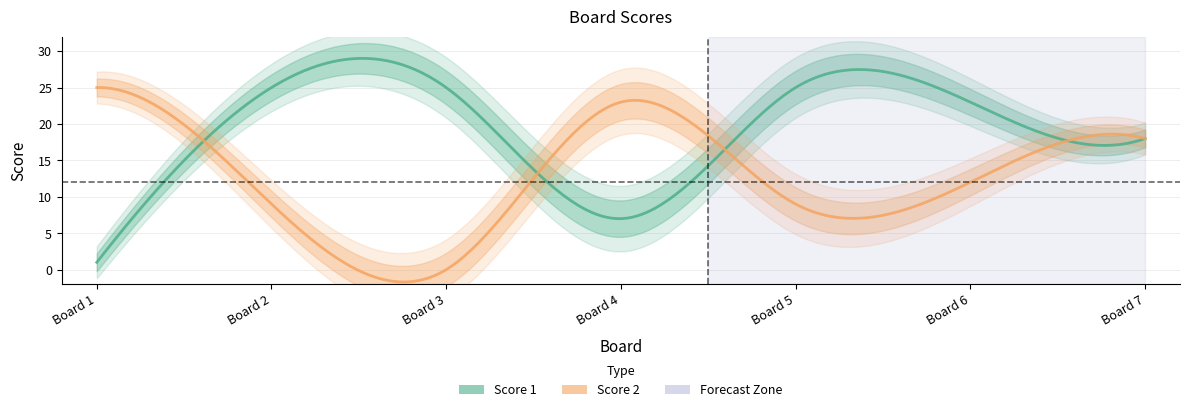

Reading left to right, list all the values displayed in this chart.

Score 1: 1	25	25	7	25	23	18
Score 2: 25	9	0	23	9	12	18